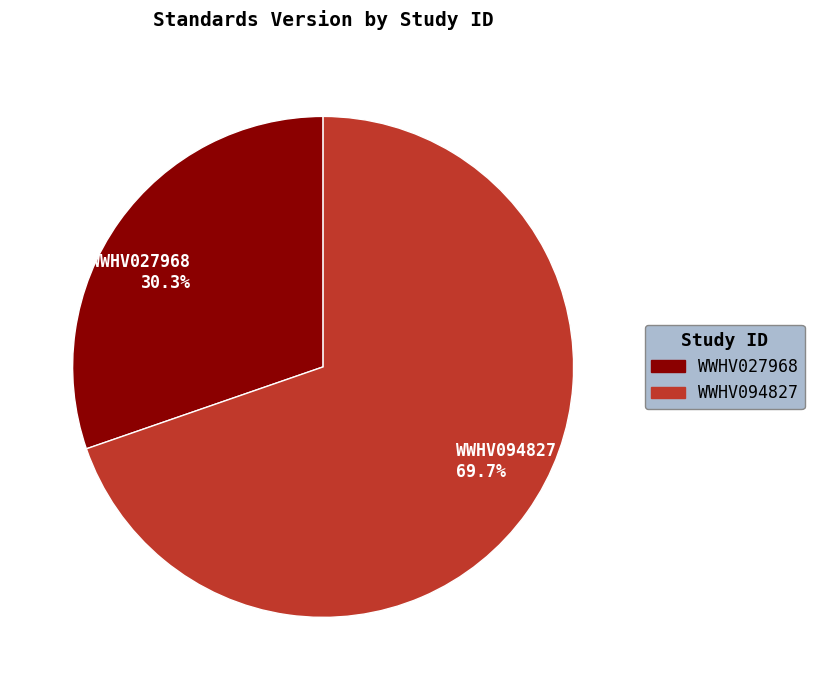

To the nearest percent, what is the average slice percentage?

50%